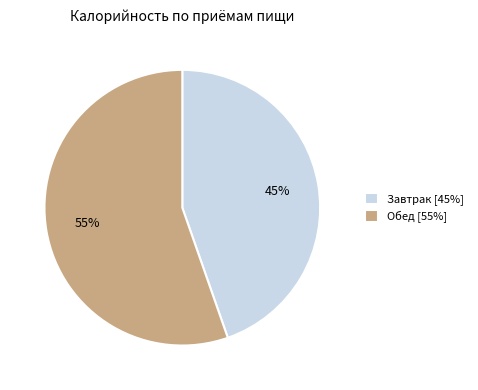

Between Завтрак and Обед, which is larger?

Обед